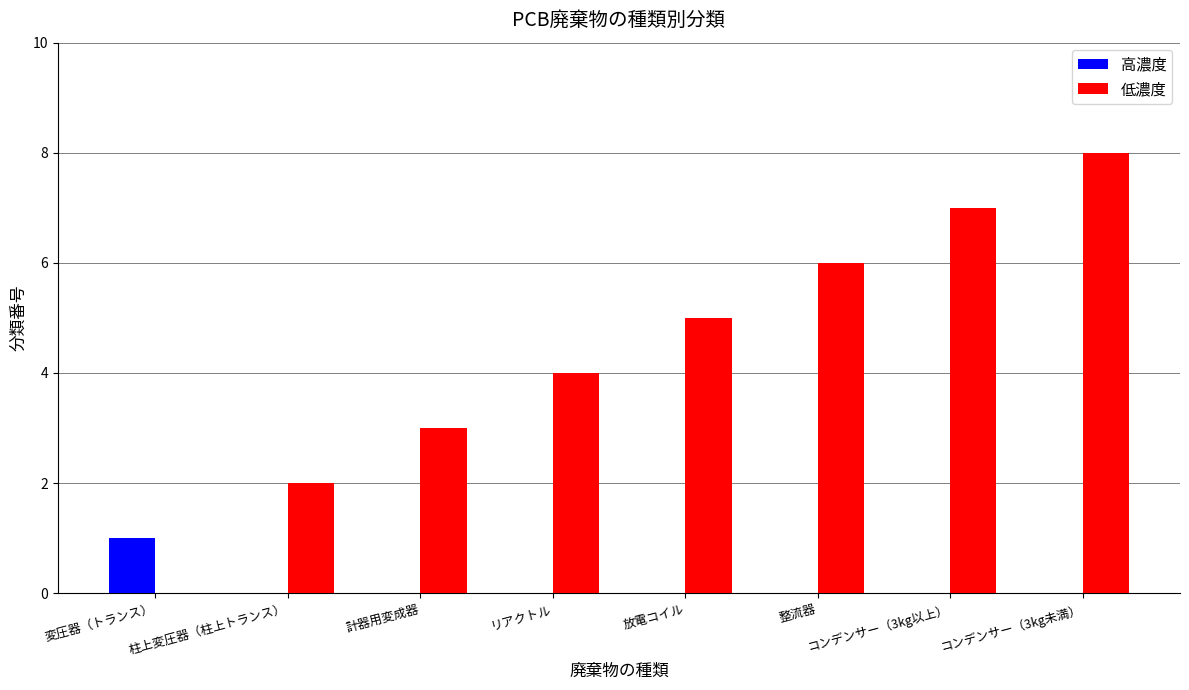

Which label corresponds to the largest value in the chart?

コンデンサー（3kg未満）